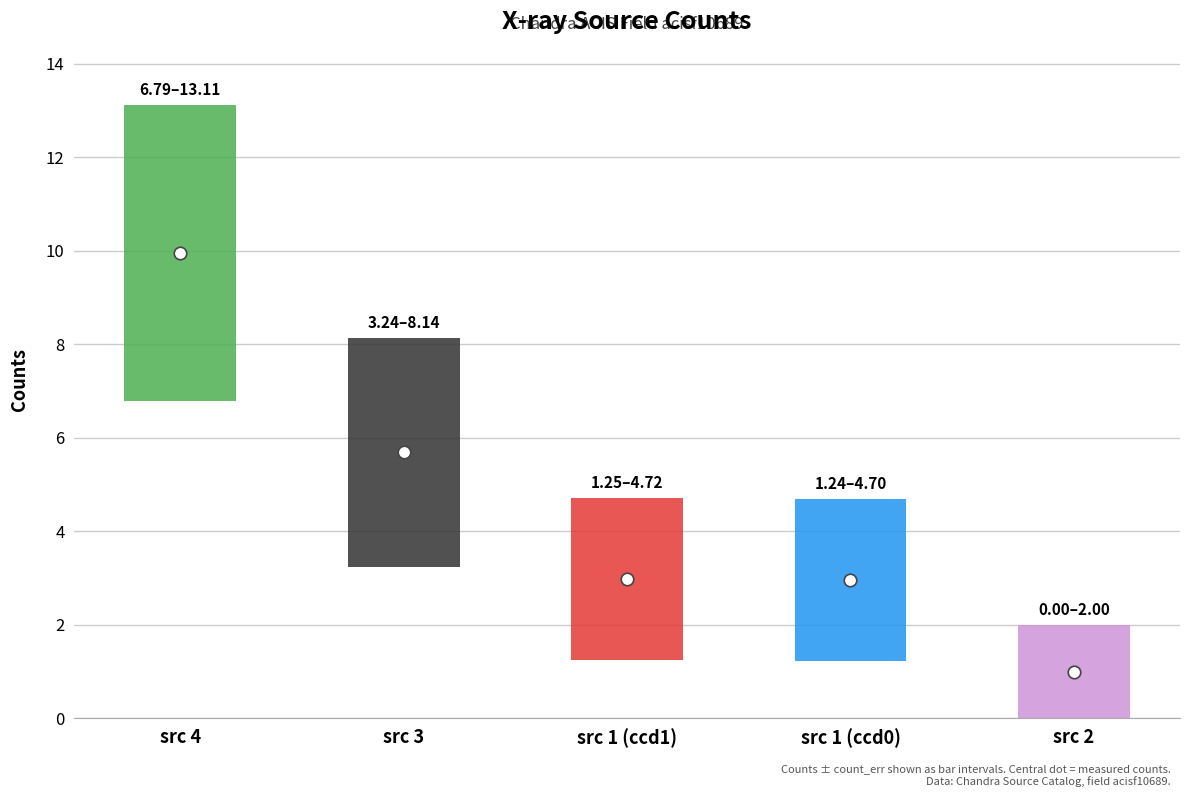

Reading left to right, transcribe all the data shown in this chart.

cnts: cnts=10.0	cnts_err=5.7	2=3.0	3=3.0	4=1.0
cnts_err: cnts=3.2	cnts_err=2.4	2=1.7	3=1.7	4=1.0